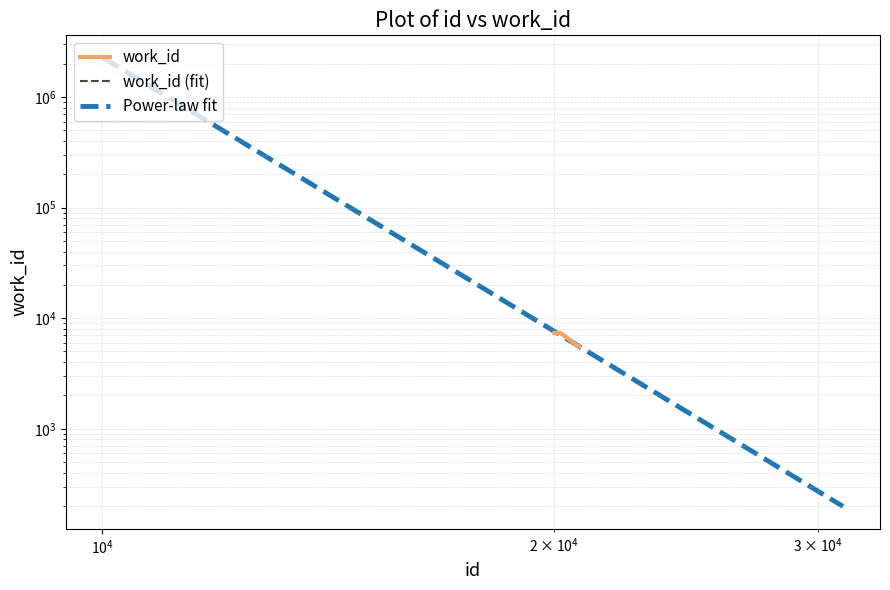

Reading right to left, list all the values displayed in this chart.

20797=5579	20795=5579	20789=5579	20785=5579	20759=5579	20223=7335	20029=7335